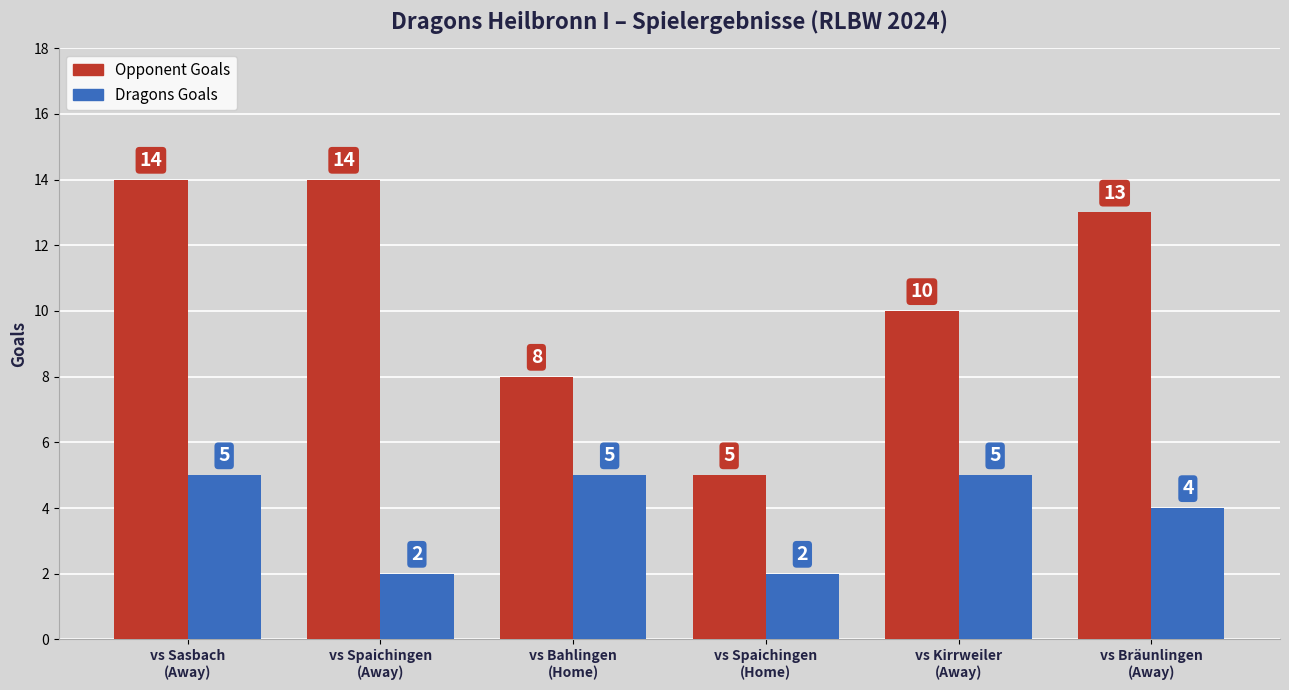

What is the difference between the highest and lowest values at vs Sasbach
(Away)?

9